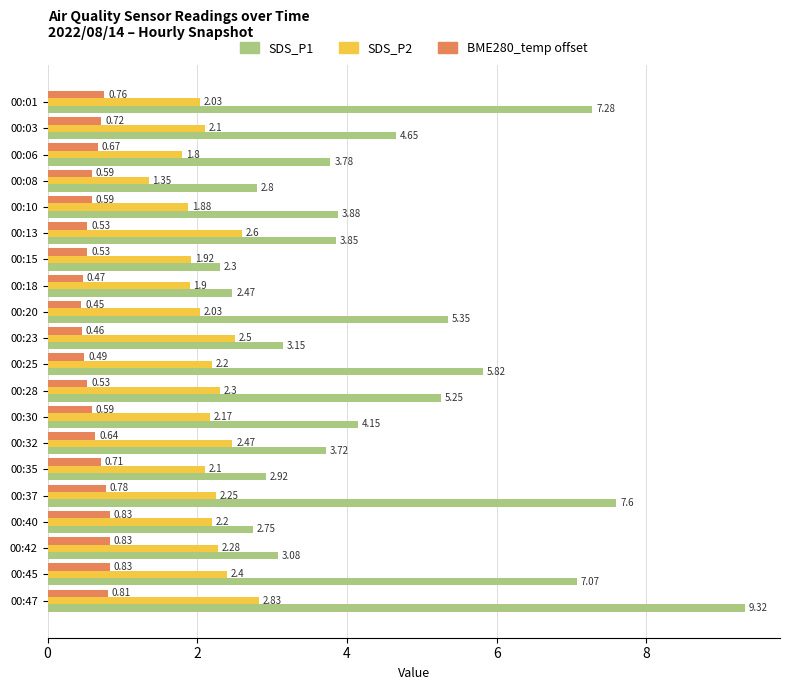

List the series in order of their overall mean, highest first.

SDS_P1, SDS_P2, BME280_temp offset